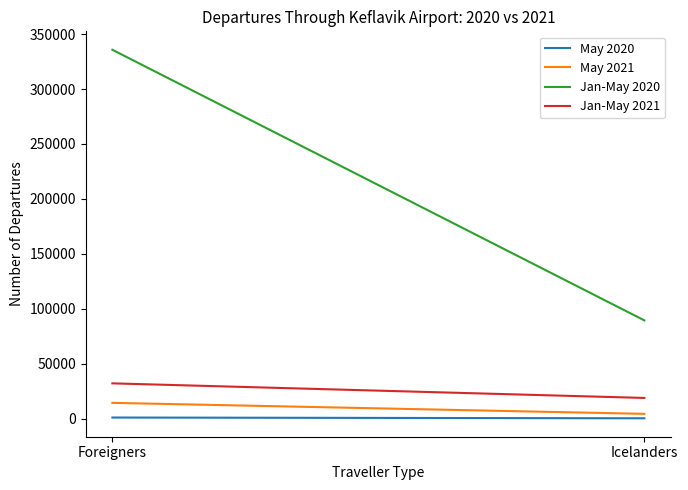

The value of May 2021 at Foreigners is 8300. True or false?

False